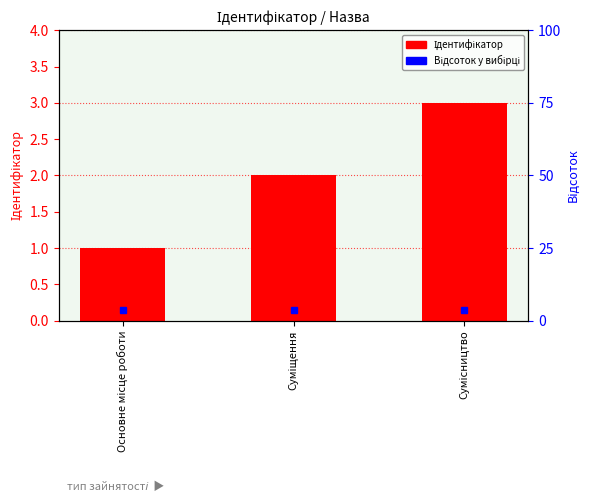

List the labels in order of value, largest first.

Сумісництво, Суміщення, Основне місце роботи